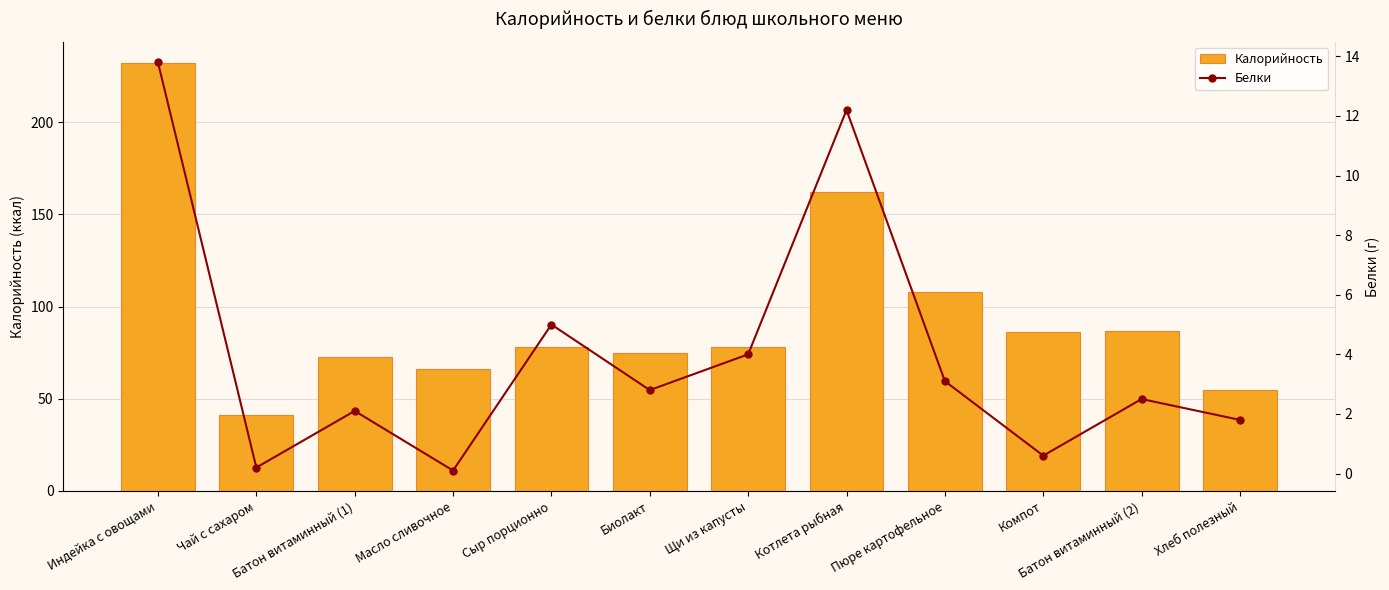

How many groups of bars are there?

12